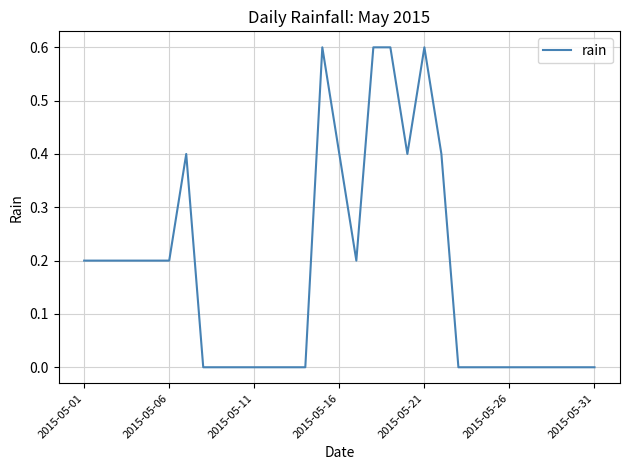

What is the maximum value shown in the chart?

0.6